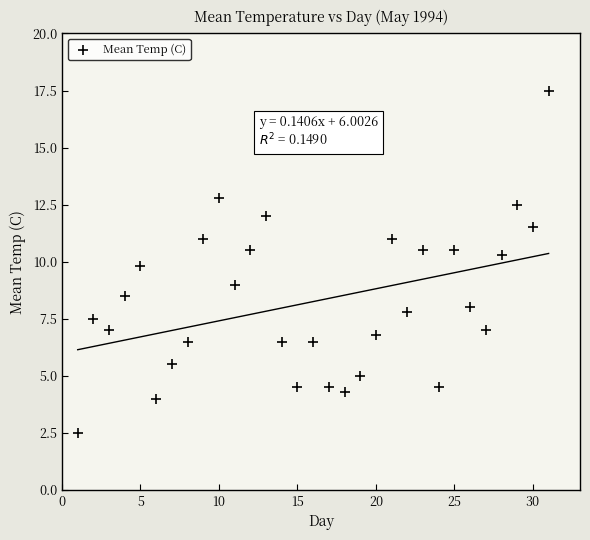

What is the range of X values (max minus min)?

30.0